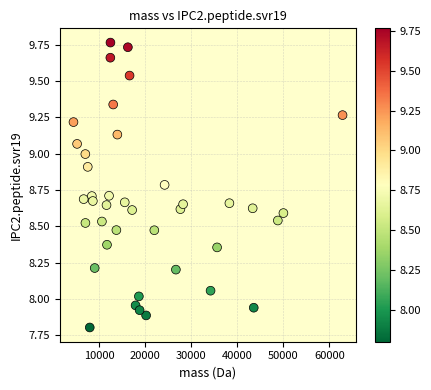

What is the range of Y values (max minus min)?

2.0